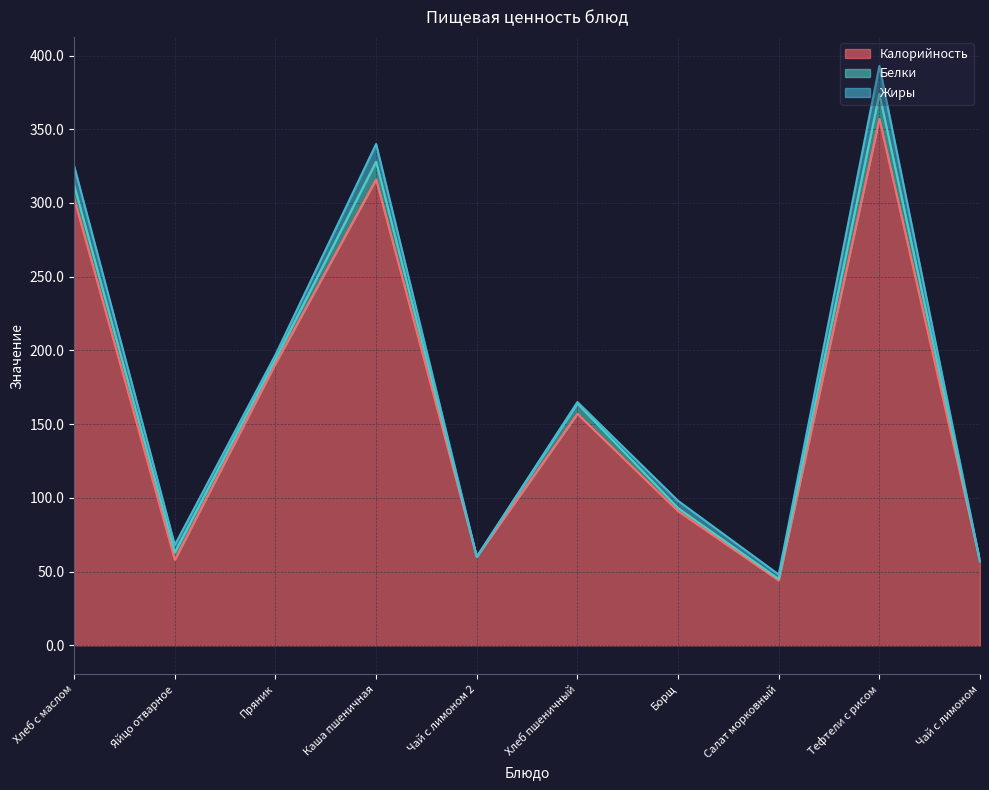

Which has a higher value, Салат морковный or Тефтели с рисом?

Тефтели с рисом